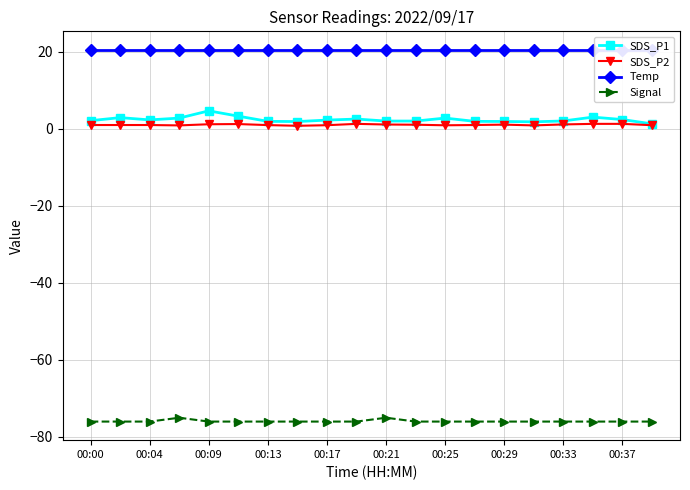

True or false: SDS_P1 and Signal cross at least once.

False